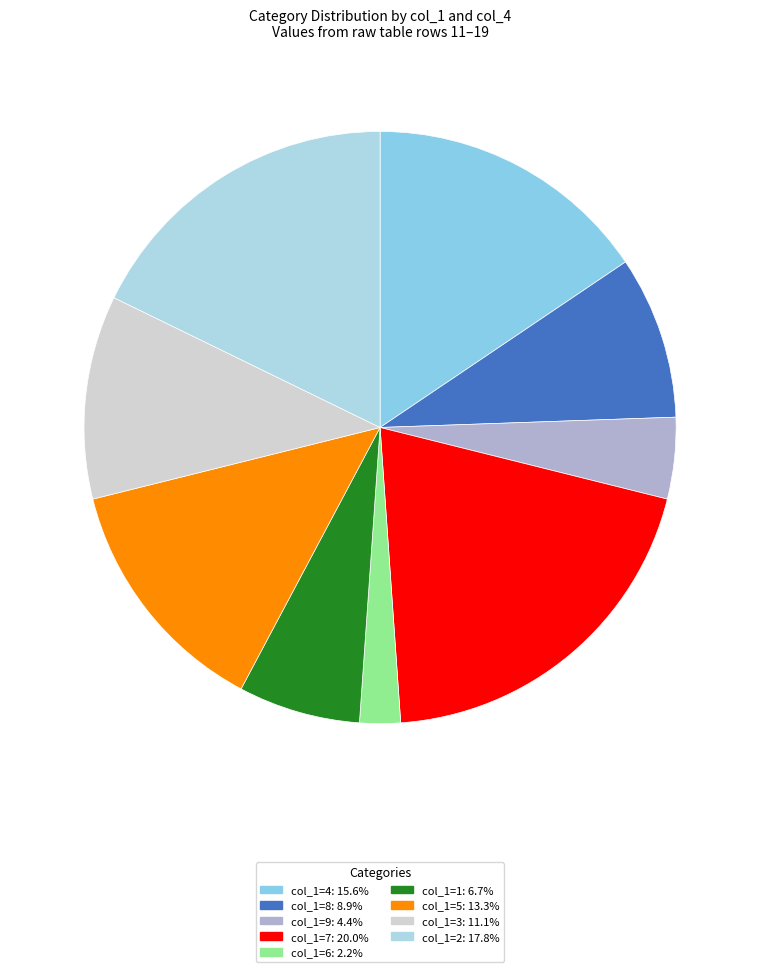

How many slices are in this pie chart?

9